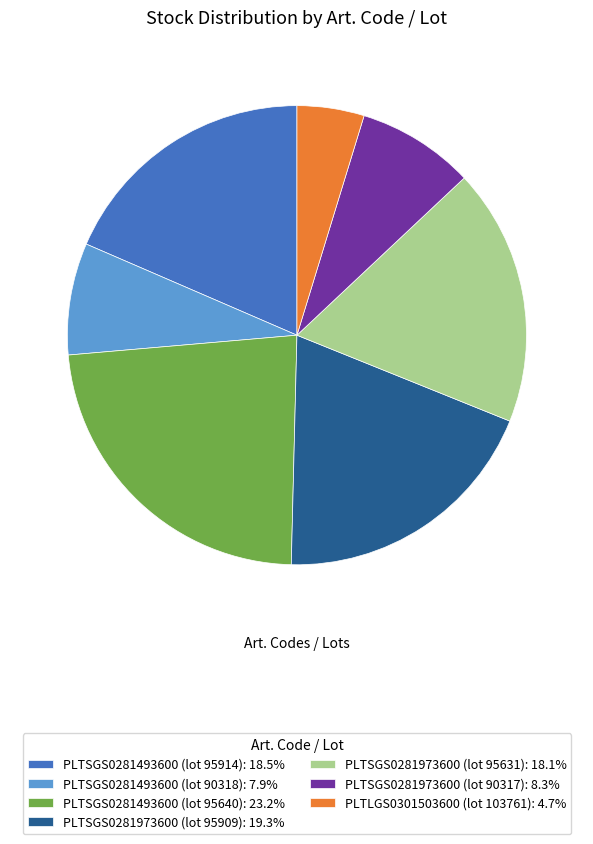

Is there a majority slice in this chart?

No